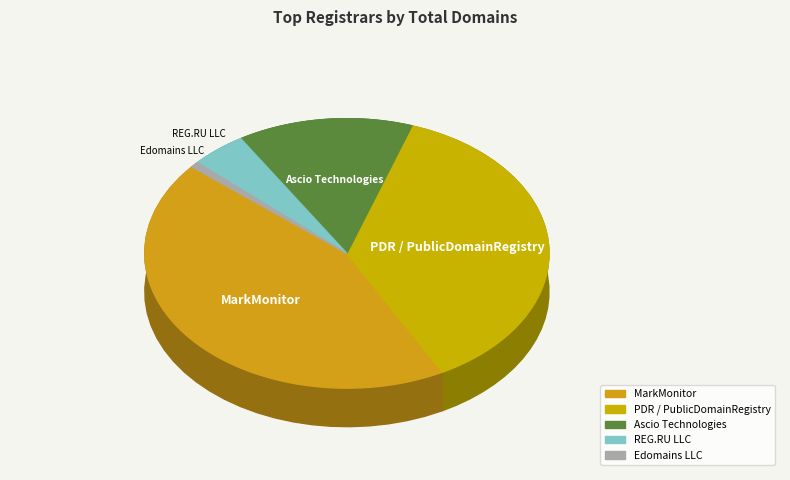

Does any single category account for the majority?

No